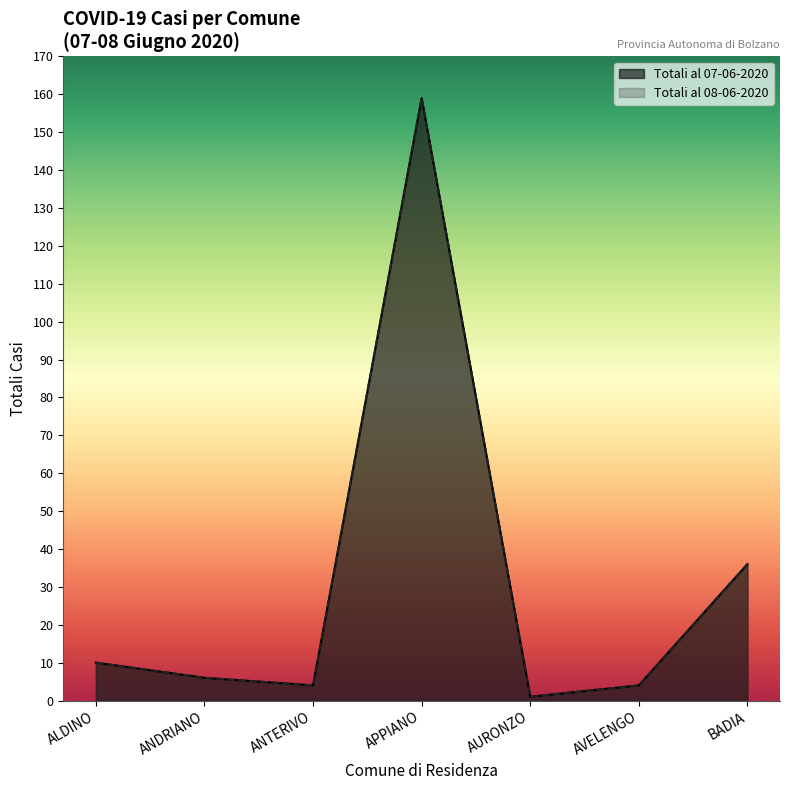

What is the label of the 13th point from the right?

ANTERIVO